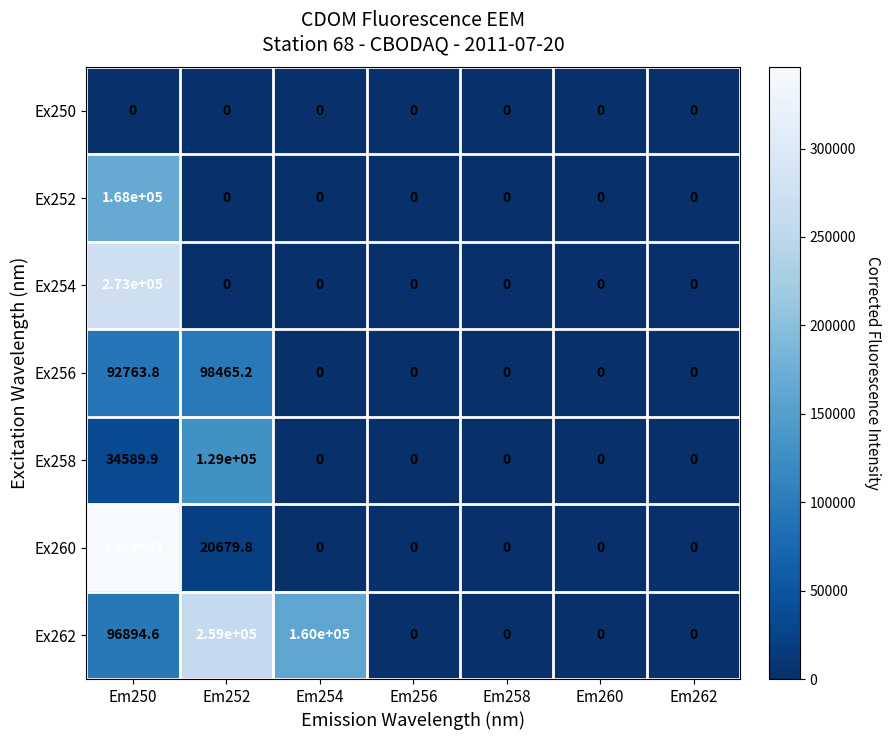

The Ex256 series shows 92763.8 at Em250. True or false?

True